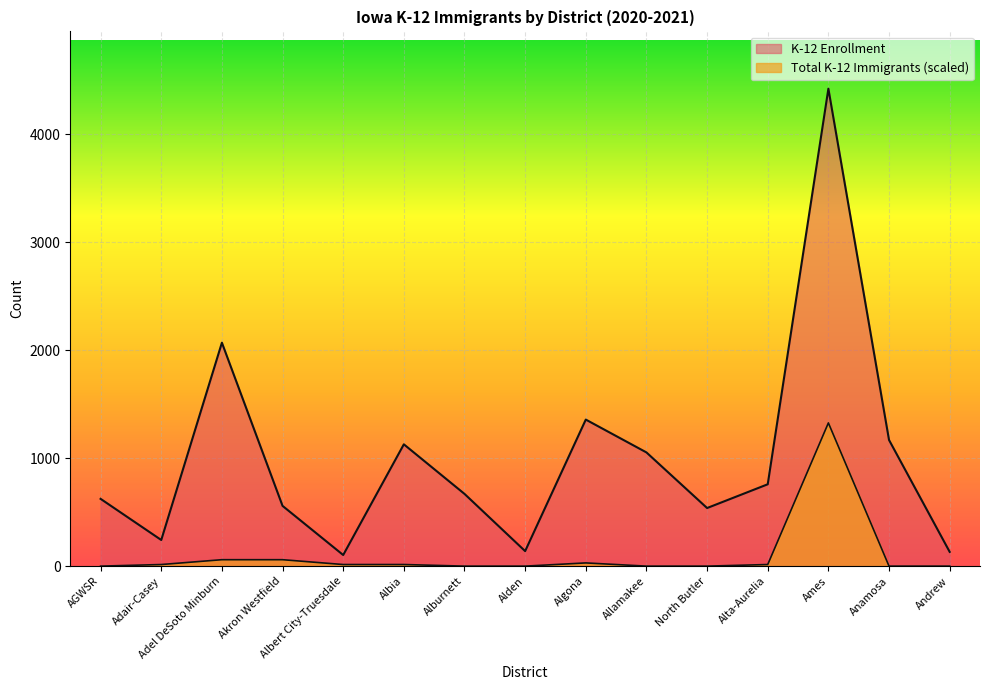

Rank the series by their maximum value, from lowest to highest.

Total K-12 Immigrants, K-12 Enrollment